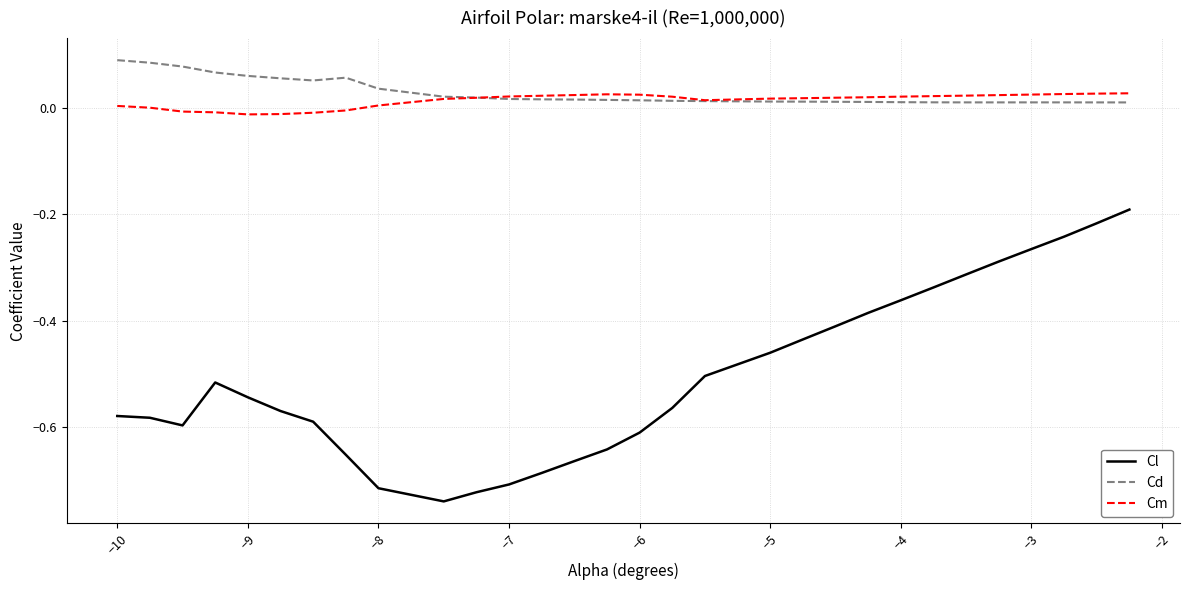

Which series has the largest range (max minus min)?

Cl